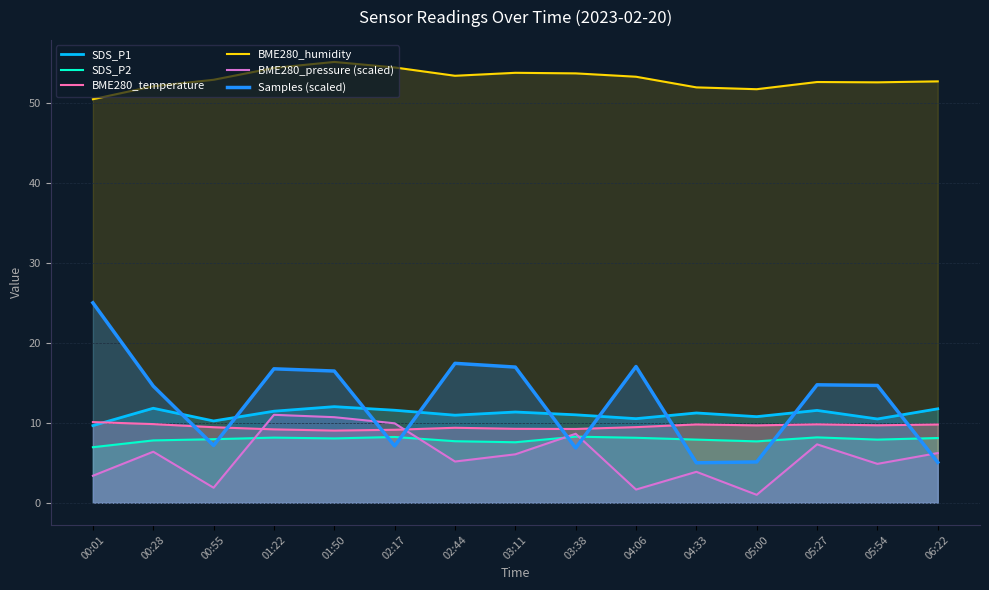

List the labels in order of SDS_P2 value, largest first.

03:38, 02:17, 05:27, 01:22, 04:06, 06:22, 01:50, 00:55, 04:33, 05:54, 00:28, 02:44, 05:00, 03:11, 00:01